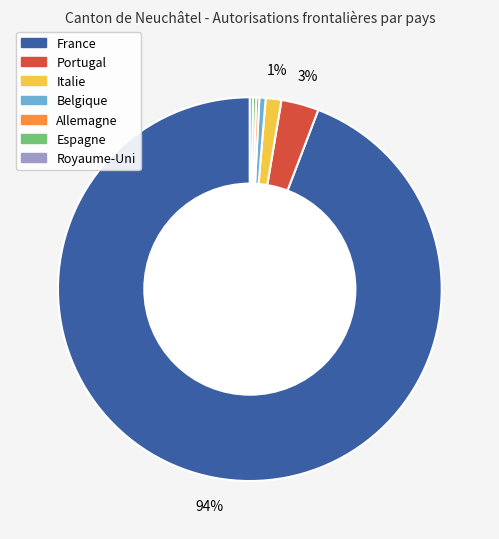

What percentage is the Belgique slice, to the nearest percent?

1%